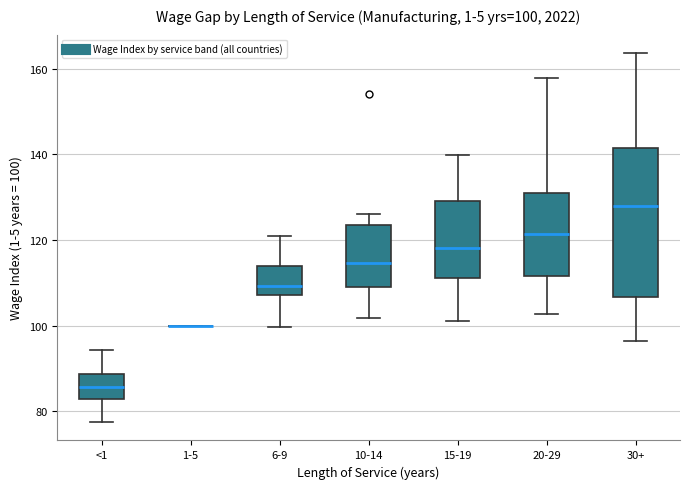

Which box is the tallest, from its lower edge to its upper edge?

30+